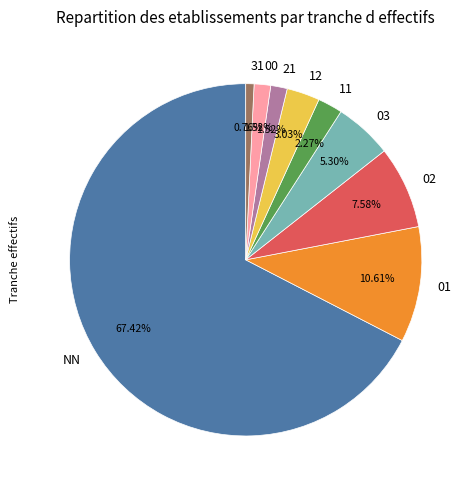

How many segments does this pie chart have?

9